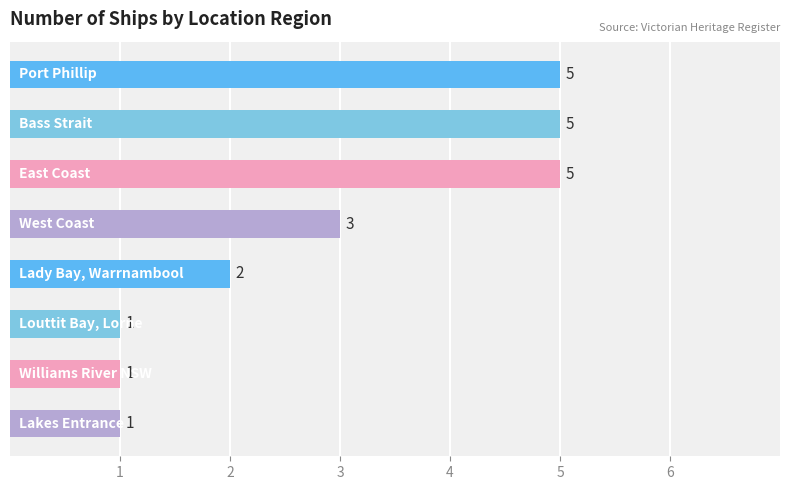

Reading bottom to top, what are all the values shown in this chart?

1	1	1	2	3	5	5	5